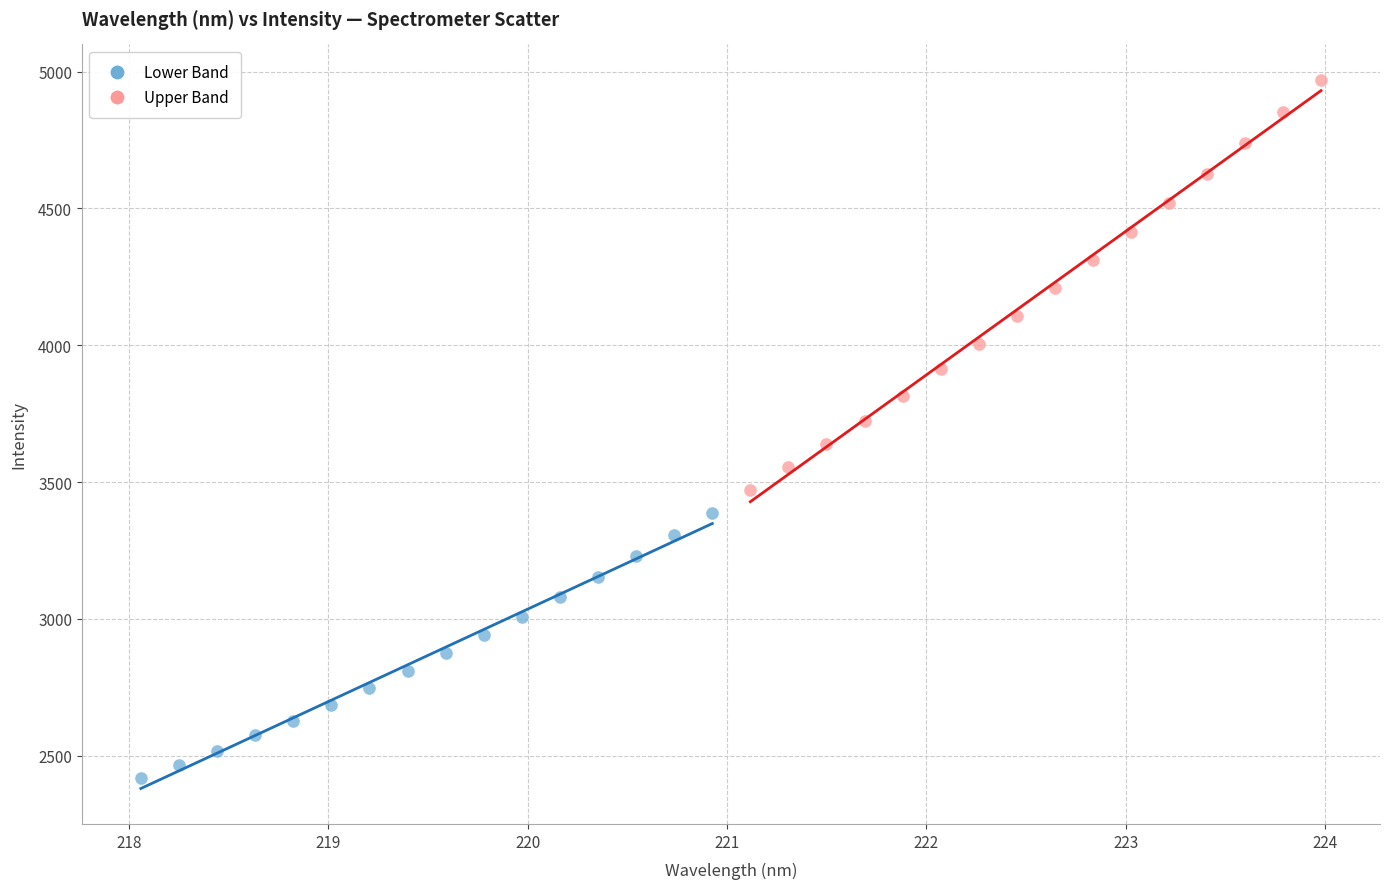

Which series reaches the minimum Y coordinate?

Lower Band